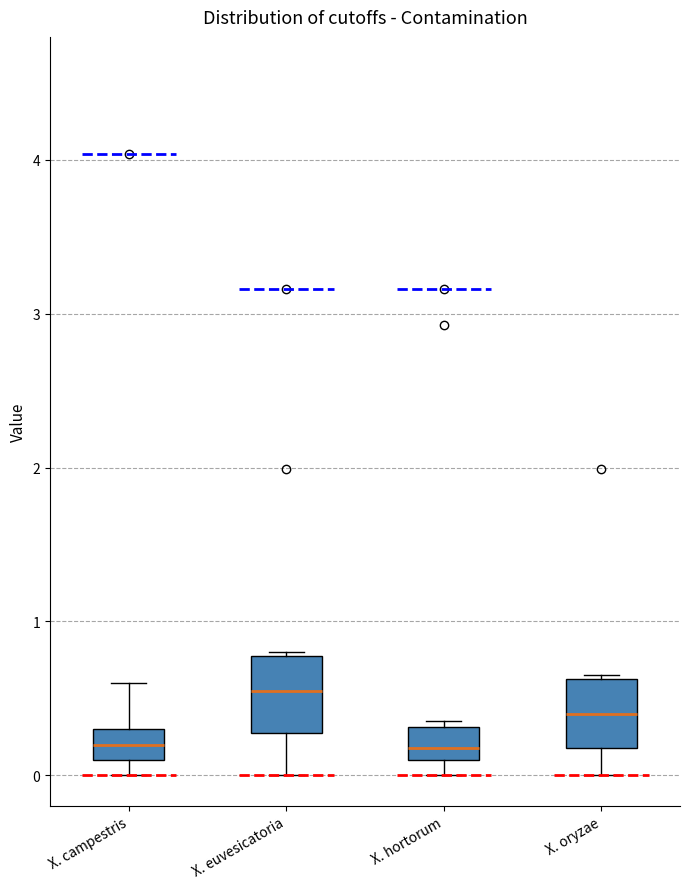

Where does the lower whisker of the box for X. euvesicatoria end on the y-axis? The values are not printed on the chart, so give them approximately, as read against the axis.

0.0